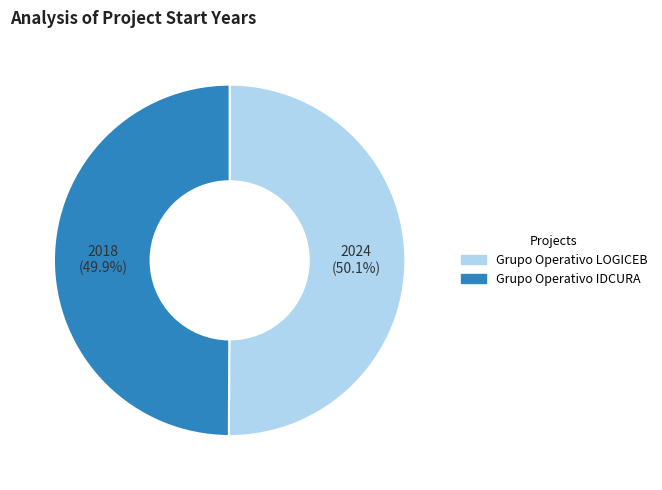

Is there a majority slice in this chart?

Yes